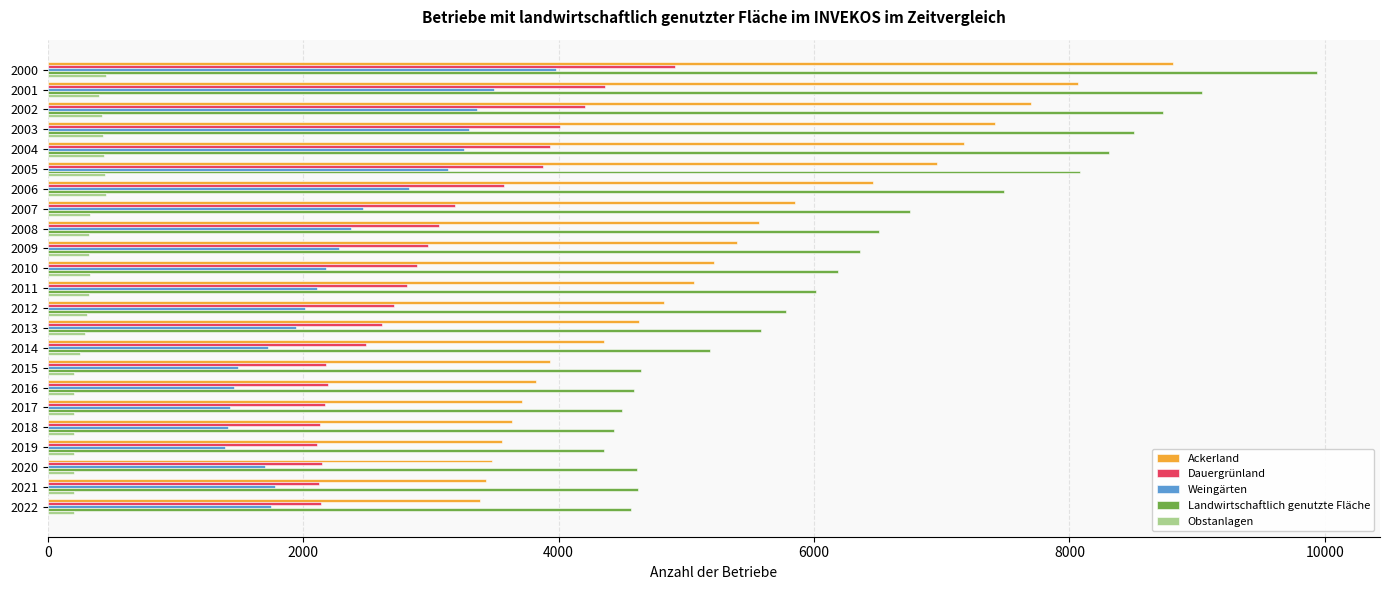

Which series changed the most between 2008 and 2021?

Ackerland